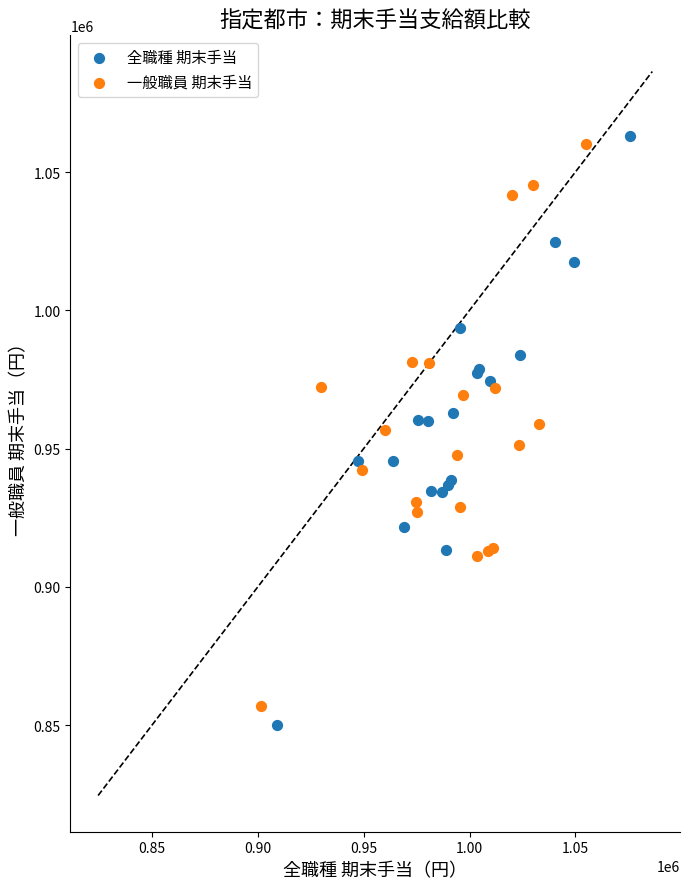

Which series has the widest spread of Y values?

全職種 期末手当